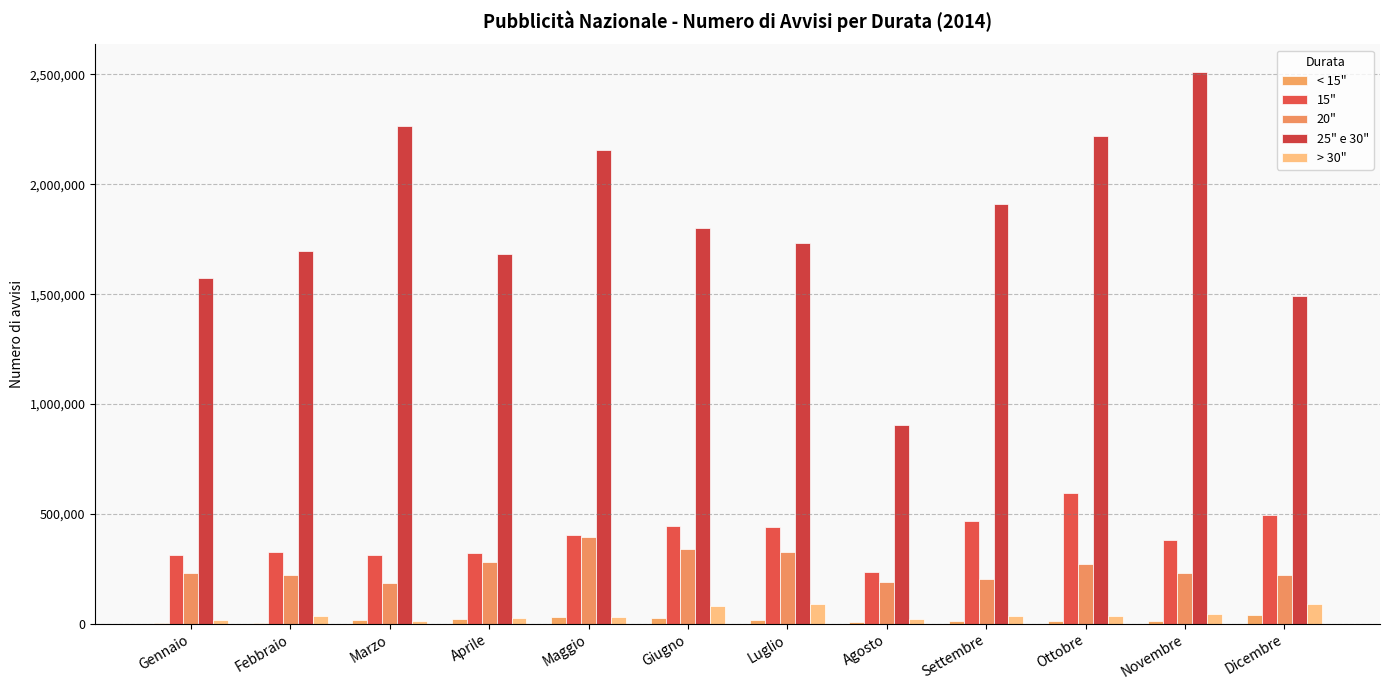

Which series has the largest range (max minus min)?

25" e 30"